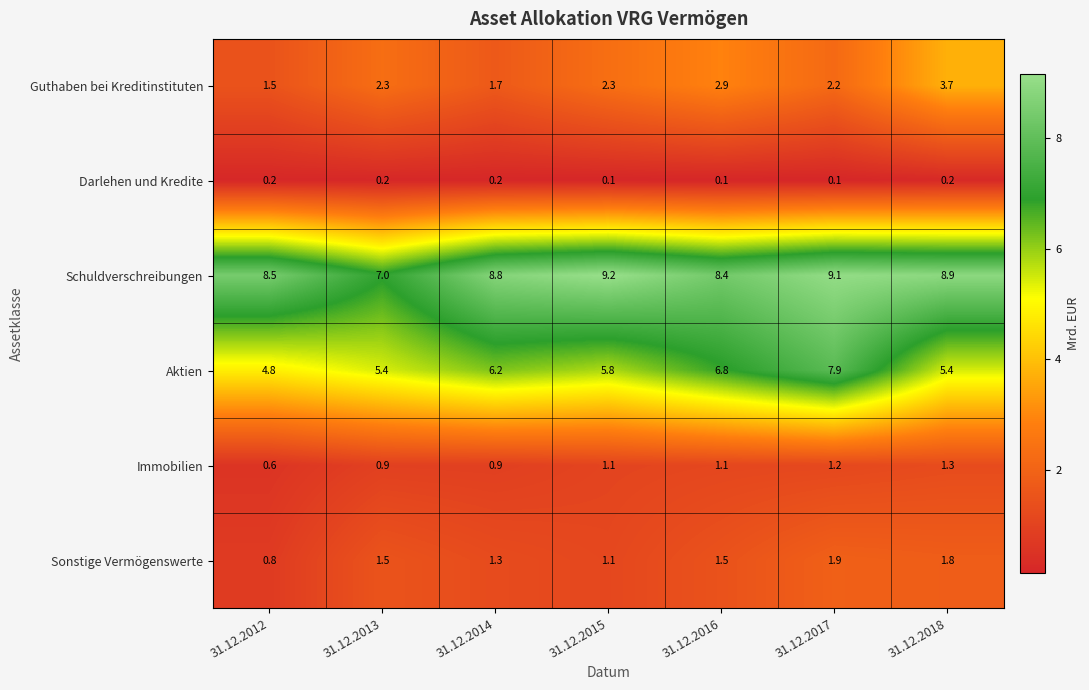

At which category is the sum across all series the highest?

31.12.2017